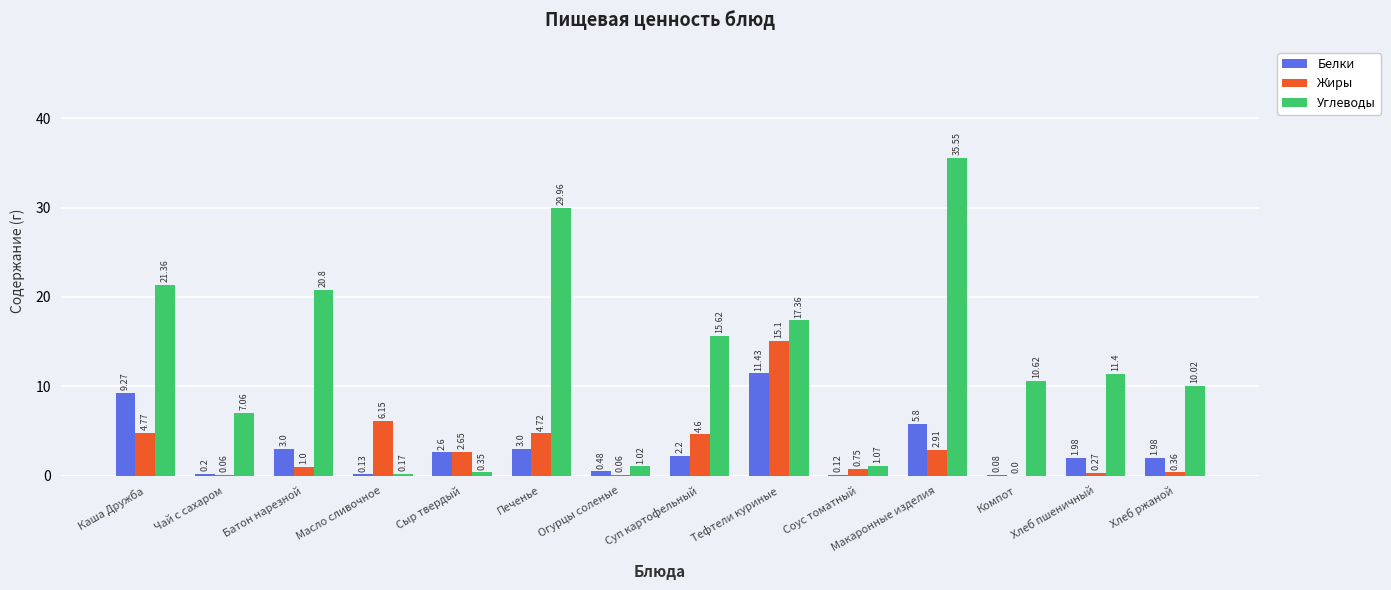

Which label corresponds to the largest value in the chart?

Макаронные изделия